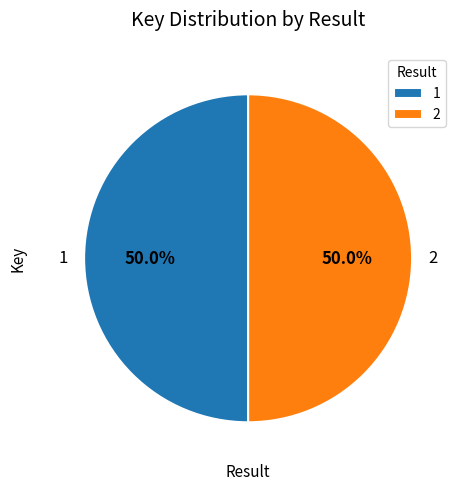

To the nearest percent, what percentage of the pie is 2?

50%